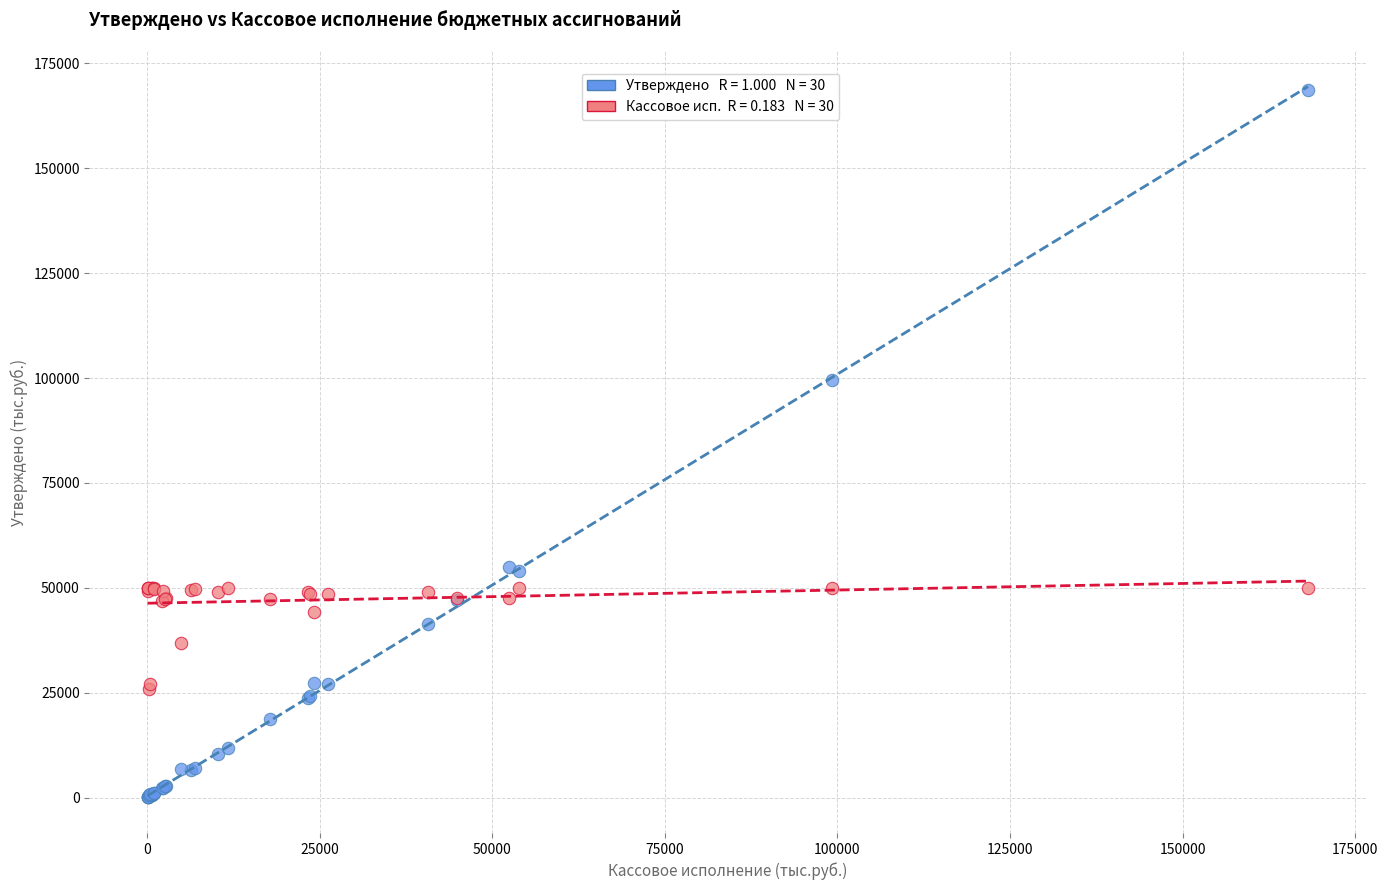

Across all series, what Y value is closest to 84318?

99503.1